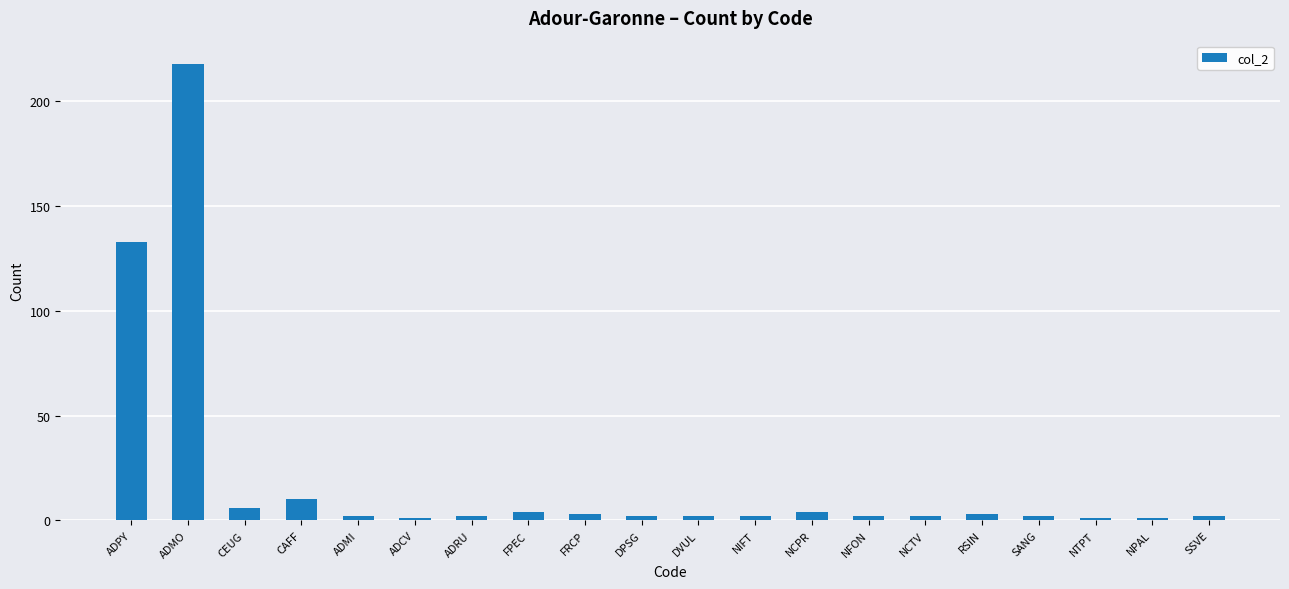

Approximately how many times larger is the value at CEUG compared to DPSG?

3.0